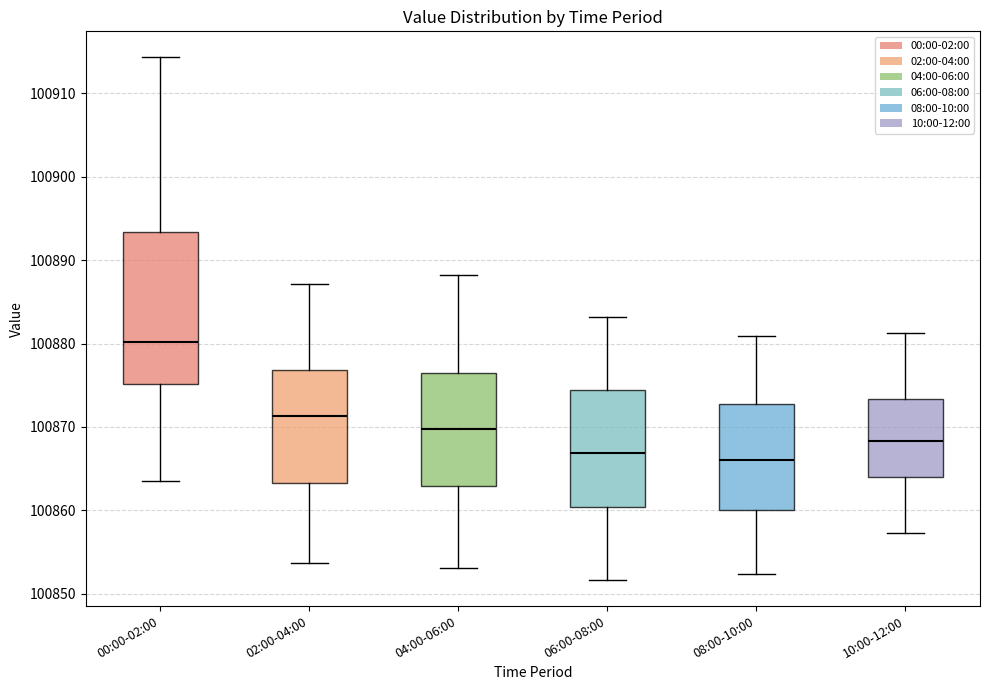

Comparing the boxes themselves (not the whiskers), which one is the tallest?

00:00-02:00